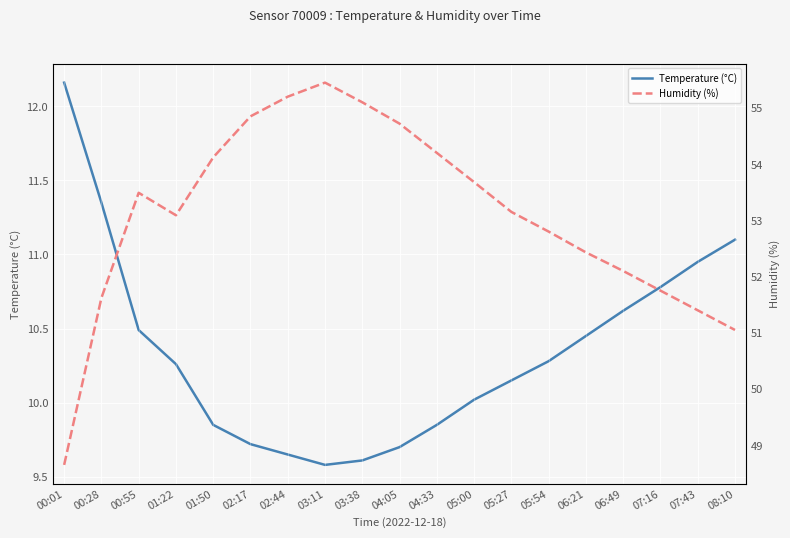

What is the spread (max minus min) of values at 07:16?

41.0